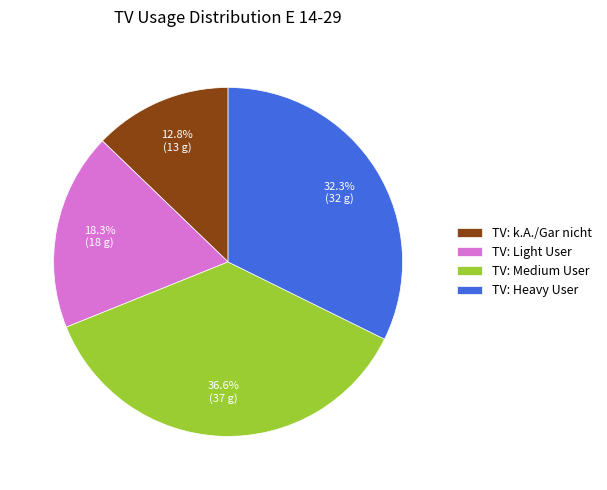

Which slice is the smallest?

TV: k.A./Gar nicht